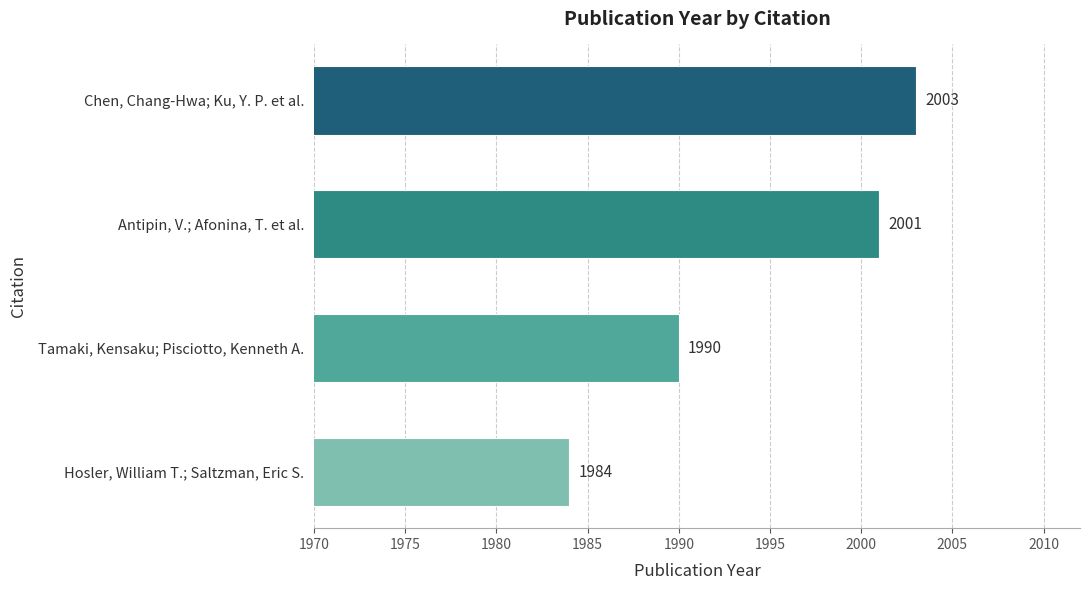

What is the difference between the maximum and minimum values?

19